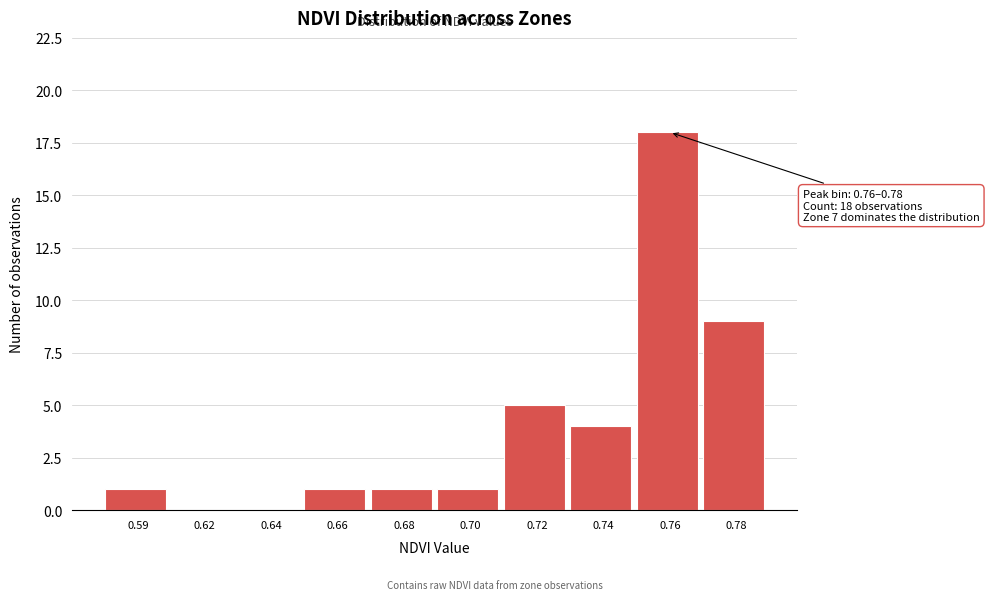

Reading right to left, list all the values displayed in this chart.

0.78=9	0.76=18	0.74=4	0.72=5	0.70=1	0.68=1	0.66=1	0.64=0	0.62=0	0.59=1